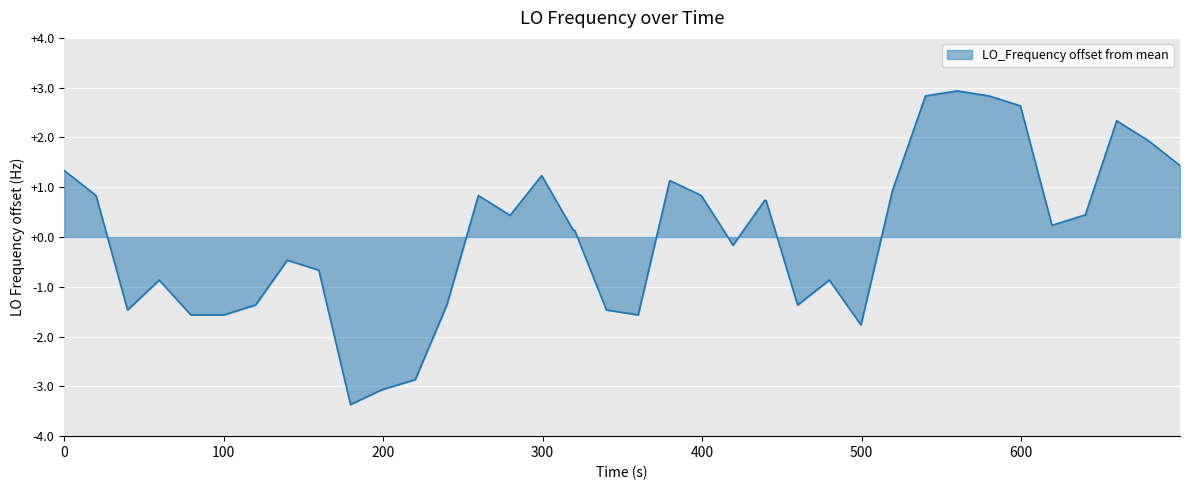

What is the difference between the maximum and minimum values?

6.3